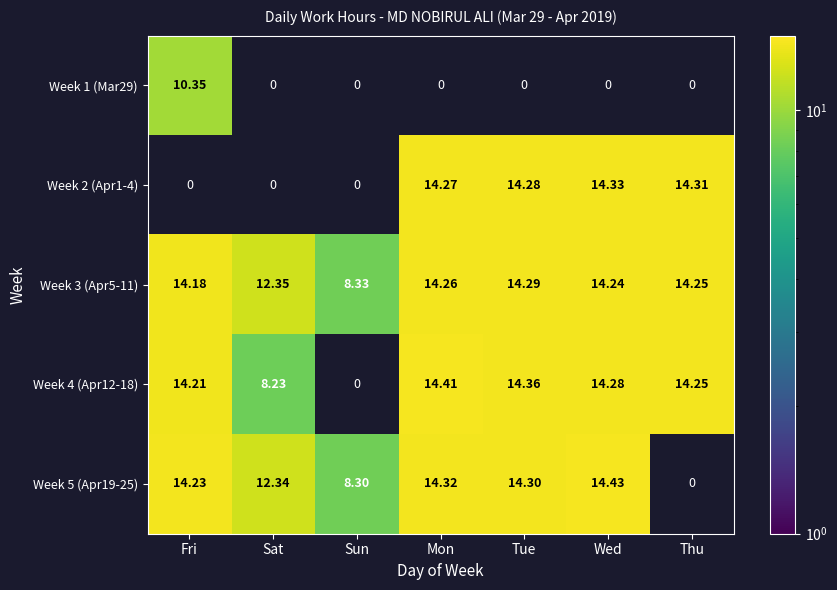

Is it true that Week 2 (Apr1-4) equals 14.3 at Thu?

True